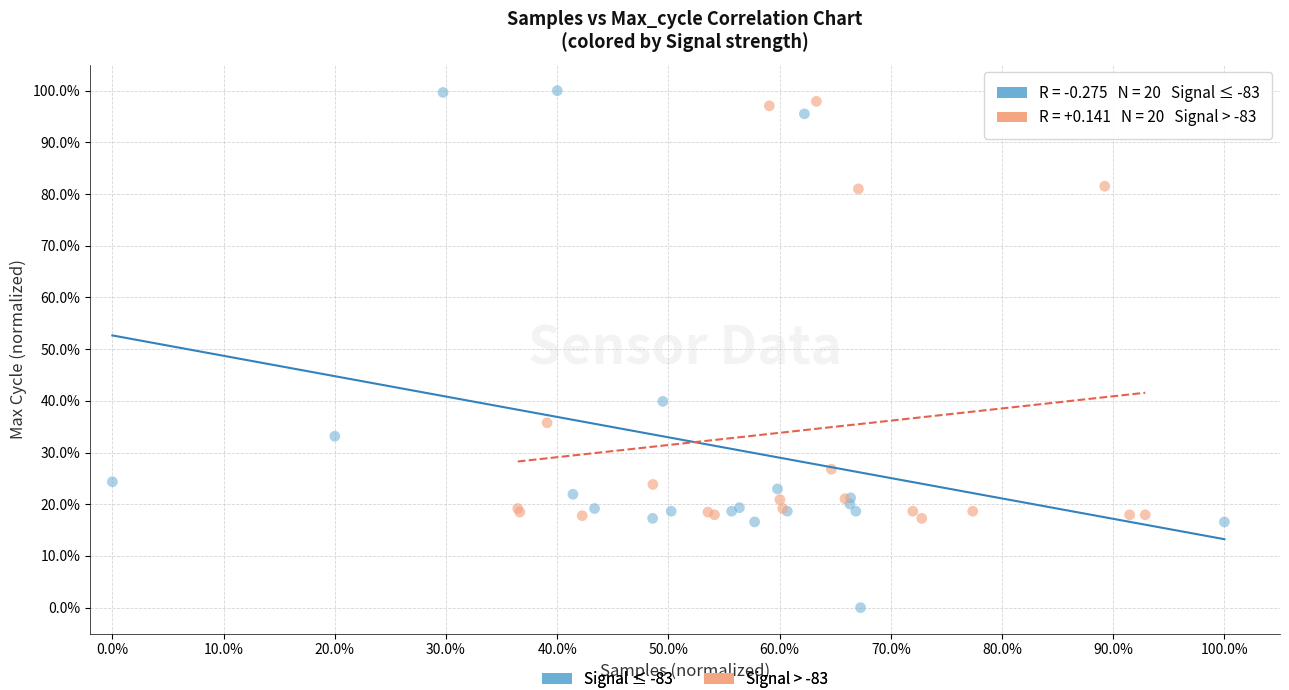

Which series reaches the minimum Y coordinate?

Signal ≤ -83